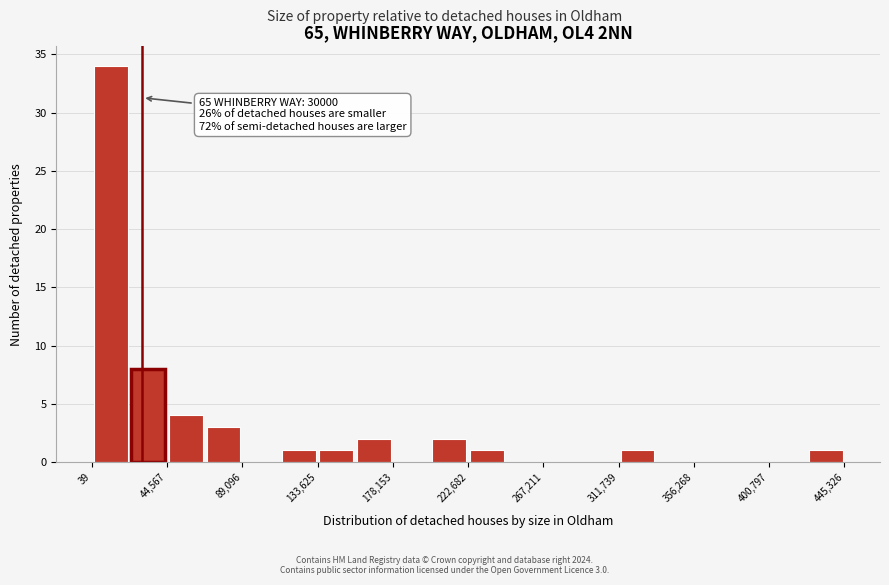

Over which range of the x-axis is the bar tallest?

0 to 20000